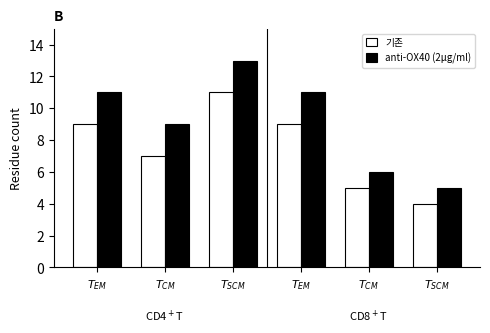

What are all the series names shown in the legend?

기존, anti-OX40 (2μg/ml)